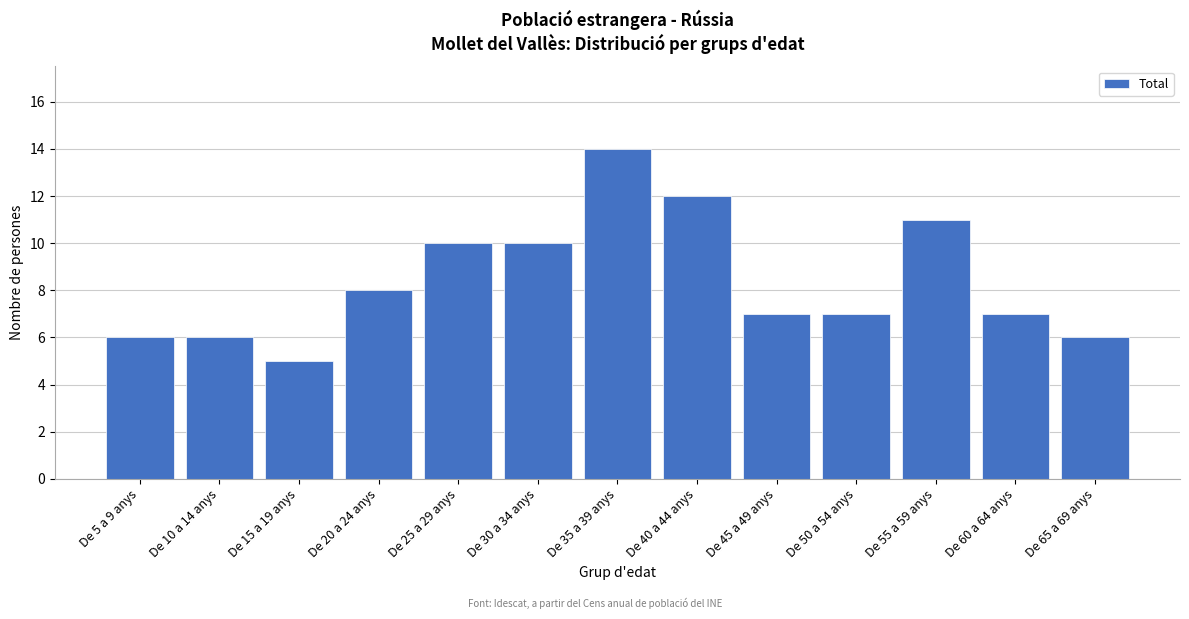

Reading left to right, list all the values displayed in this chart.

De 5 a 9 anys=6	De 10 a 14 anys=6	De 15 a 19 anys=5	De 20 a 24 anys=8	De 25 a 29 anys=10	De 30 a 34 anys=10	De 35 a 39 anys=14	De 40 a 44 anys=12	De 45 a 49 anys=7	De 50 a 54 anys=7	De 55 a 59 anys=11	De 60 a 64 anys=7	De 65 a 69 anys=6